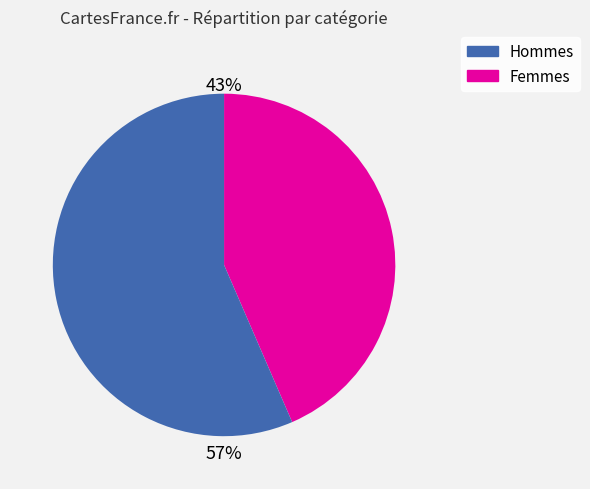

Is there a majority slice in this chart?

Yes